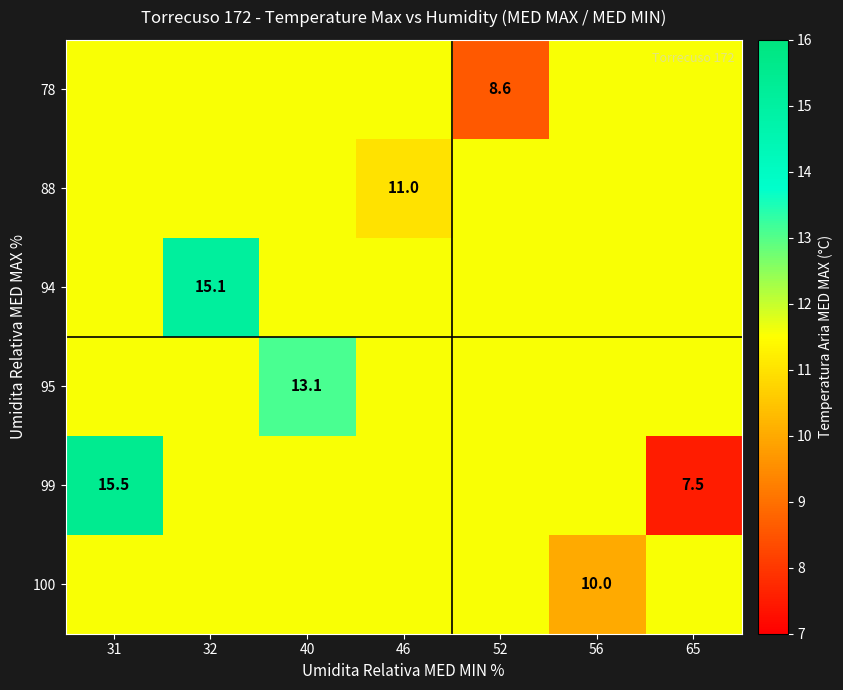

Which series changed the most between 32 and 52?

94